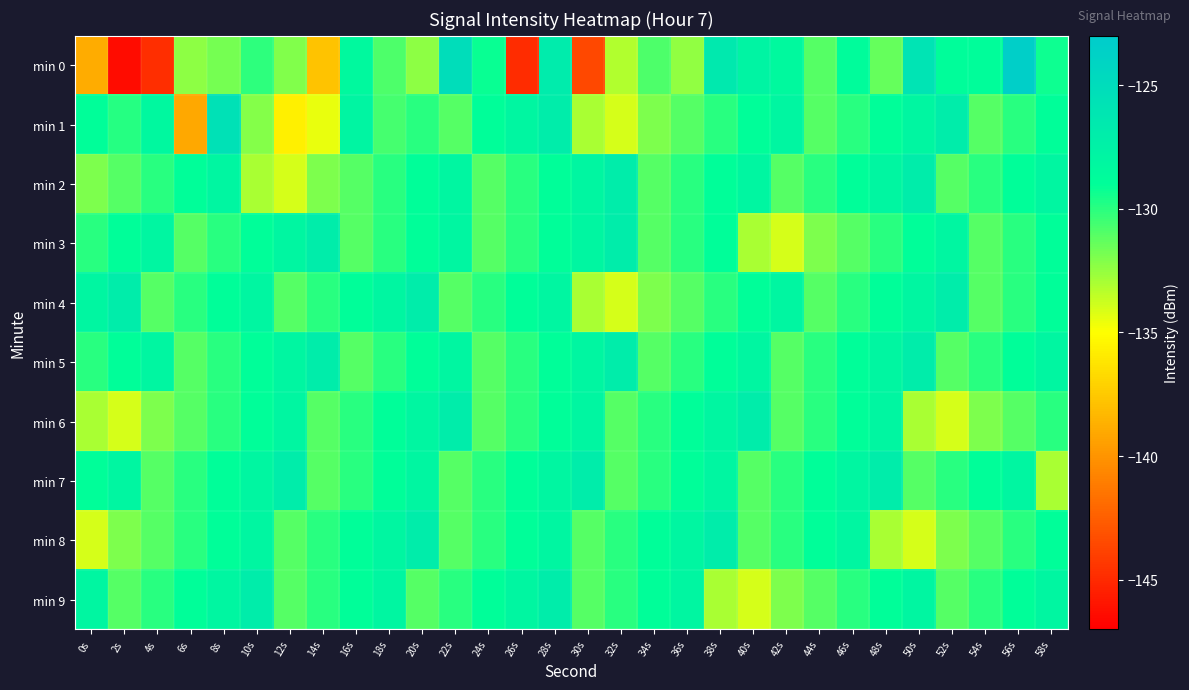

Reading left to right, list all the values displayed in this chart.

min 0: 0s=-138.9	2s=-146.4	4s=-144.8	6s=-132.3	8s=-131.8	10s=-130.1	12s=-132.0	14s=-137.8	16s=-128.4	18s=-130.8	20s=-132.4	22s=-125.1	24s=-129.2	26s=-144.9	28s=-126.8	30s=-143.6	32s=-133.1	34s=-130.8	36s=-132.5	38s=-126.5	40s=-127.8	42s=-128.4	44s=-131.0	46s=-128.8	48s=-131.4	50s=-125.9	52s=-128.8	54s=-128.9	56s=-123.4	58s=-129.3
min 1: 0s=-128.9	2s=-129.9	4s=-128.3	6s=-139.1	8s=-125.6	10s=-132.1	12s=-135.7	14s=-134.5	16s=-127.9	18s=-130.6	20s=-130.0	22s=-131.0	24s=-129.0	26s=-128.0	28s=-127.0	30s=-133.0	32s=-134.0	34s=-132.0	36s=-131.0	38s=-130.0	40s=-129.0	42s=-128.0	44s=-131.0	46s=-130.0	48s=-129.0	50s=-128.0	52s=-127.0	54s=-131.0	56s=-130.0	58s=-129.0
min 2: 0s=-132.0	2s=-131.0	4s=-130.0	6s=-129.0	8s=-128.0	10s=-133.0	12s=-134.0	14s=-132.0	16s=-131.0	18s=-130.0	20s=-129.0	22s=-128.0	24s=-131.0	26s=-130.0	28s=-129.0	30s=-128.0	32s=-127.0	34s=-131.0	36s=-130.0	38s=-129.0	40s=-128.0	42s=-131.0	44s=-130.0	46s=-129.0	48s=-128.0	50s=-127.0	52s=-131.0	54s=-130.0	56s=-129.0	58s=-128.0
min 3: 0s=-130.0	2s=-129.0	4s=-128.0	6s=-131.0	8s=-130.0	10s=-129.0	12s=-128.0	14s=-127.0	16s=-131.0	18s=-130.0	20s=-129.0	22s=-128.0	24s=-131.0	26s=-130.0	28s=-129.0	30s=-128.0	32s=-127.0	34s=-131.0	36s=-130.0	38s=-129.0	40s=-133.0	42s=-134.0	44s=-132.0	46s=-131.0	48s=-130.0	50s=-129.0	52s=-128.0	54s=-131.0	56s=-130.0	58s=-129.0
min 4: 0s=-128.0	2s=-127.0	4s=-131.0	6s=-130.0	8s=-129.0	10s=-128.0	12s=-131.0	14s=-130.0	16s=-129.0	18s=-128.0	20s=-127.0	22s=-131.0	24s=-130.0	26s=-129.0	28s=-128.0	30s=-133.0	32s=-134.0	34s=-132.0	36s=-131.0	38s=-130.0	40s=-129.0	42s=-128.0	44s=-131.0	46s=-130.0	48s=-129.0	50s=-128.0	52s=-127.0	54s=-131.0	56s=-130.0	58s=-129.0
min 5: 0s=-130.0	2s=-129.0	4s=-128.0	6s=-131.0	8s=-130.0	10s=-129.0	12s=-128.0	14s=-127.0	16s=-131.0	18s=-130.0	20s=-129.0	22s=-128.0	24s=-131.0	26s=-130.0	28s=-129.0	30s=-128.0	32s=-127.0	34s=-131.0	36s=-130.0	38s=-129.0	40s=-128.0	42s=-131.0	44s=-130.0	46s=-129.0	48s=-128.0	50s=-127.0	52s=-131.0	54s=-130.0	56s=-129.0	58s=-128.0
min 6: 0s=-133.0	2s=-134.0	4s=-132.0	6s=-131.0	8s=-130.0	10s=-129.0	12s=-128.0	14s=-131.0	16s=-130.0	18s=-129.0	20s=-128.0	22s=-127.0	24s=-131.0	26s=-130.0	28s=-129.0	30s=-128.0	32s=-131.0	34s=-130.0	36s=-129.0	38s=-128.0	40s=-127.0	42s=-131.0	44s=-130.0	46s=-129.0	48s=-128.0	50s=-133.0	52s=-134.0	54s=-132.0	56s=-131.0	58s=-130.0
min 7: 0s=-129.0	2s=-128.0	4s=-131.0	6s=-130.0	8s=-129.0	10s=-128.0	12s=-127.0	14s=-131.0	16s=-130.0	18s=-129.0	20s=-128.0	22s=-131.0	24s=-130.0	26s=-129.0	28s=-128.0	30s=-127.0	32s=-131.0	34s=-130.0	36s=-129.0	38s=-128.0	40s=-131.0	42s=-130.0	44s=-129.0	46s=-128.0	48s=-127.0	50s=-131.0	52s=-130.0	54s=-129.0	56s=-128.0	58s=-133.0
min 8: 0s=-134.0	2s=-132.0	4s=-131.0	6s=-130.0	8s=-129.0	10s=-128.0	12s=-131.0	14s=-130.0	16s=-129.0	18s=-128.0	20s=-127.0	22s=-131.0	24s=-130.0	26s=-129.0	28s=-128.0	30s=-131.0	32s=-130.0	34s=-129.0	36s=-128.0	38s=-127.0	40s=-131.0	42s=-130.0	44s=-129.0	46s=-128.0	48s=-133.0	50s=-134.0	52s=-132.0	54s=-131.0	56s=-130.0	58s=-129.0
min 9: 0s=-128.0	2s=-131.0	4s=-130.0	6s=-129.0	8s=-128.0	10s=-127.0	12s=-131.0	14s=-130.0	16s=-129.0	18s=-128.0	20s=-131.0	22s=-130.0	24s=-129.0	26s=-128.0	28s=-127.0	30s=-131.0	32s=-130.0	34s=-129.0	36s=-128.0	38s=-133.0	40s=-134.0	42s=-132.0	44s=-131.0	46s=-130.0	48s=-129.0	50s=-128.0	52s=-131.0	54s=-130.0	56s=-129.0	58s=-128.0